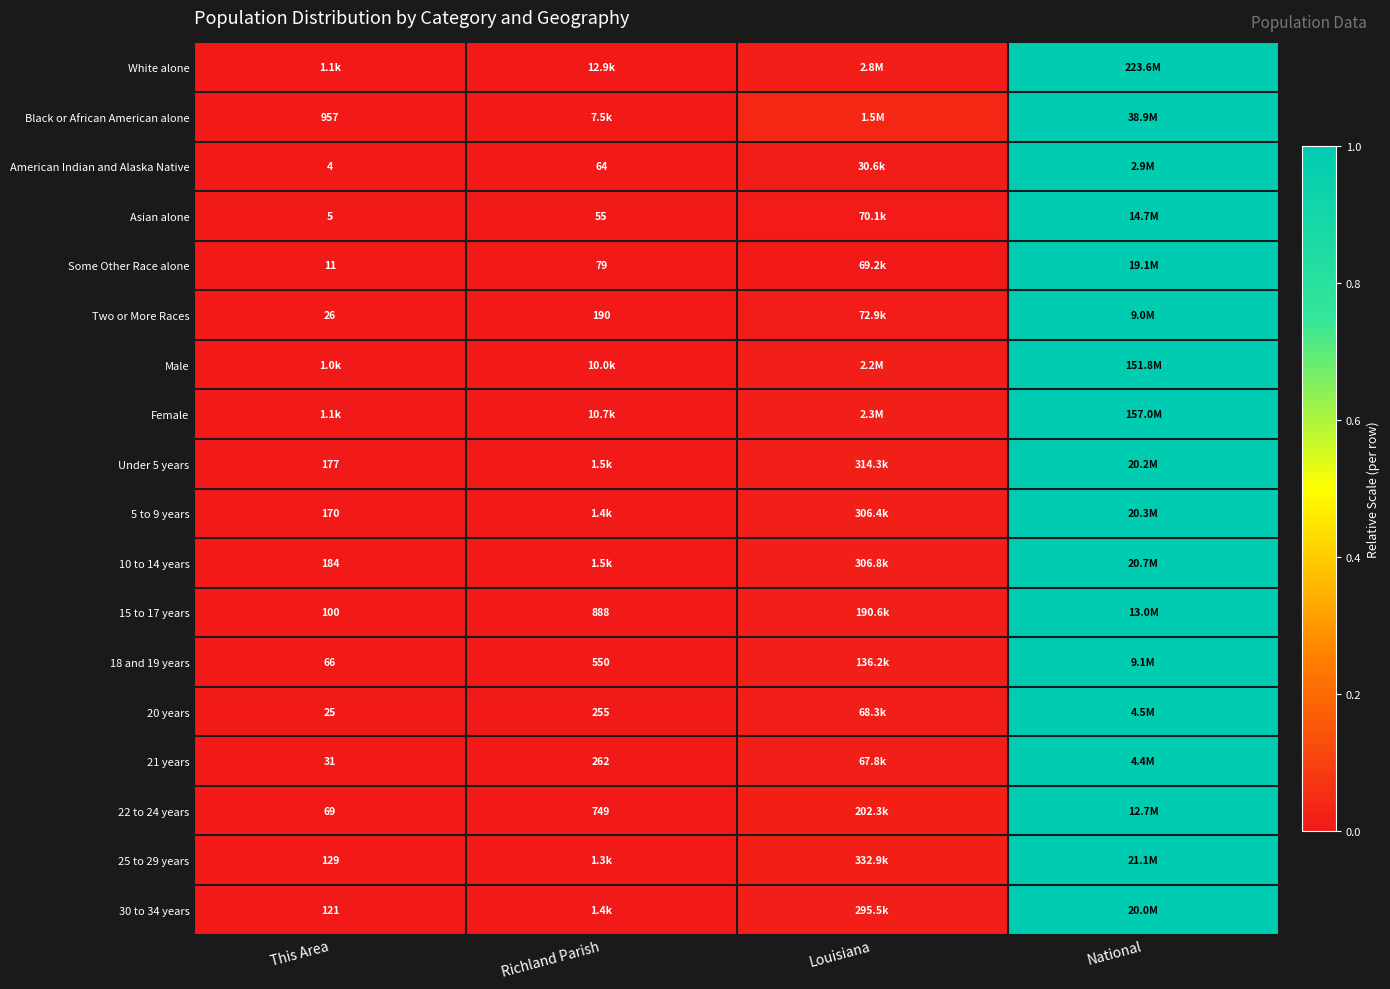

Rank the categories by 10 to 14 years value from highest to lowest.

National, Louisiana, Richland Parish, This Area